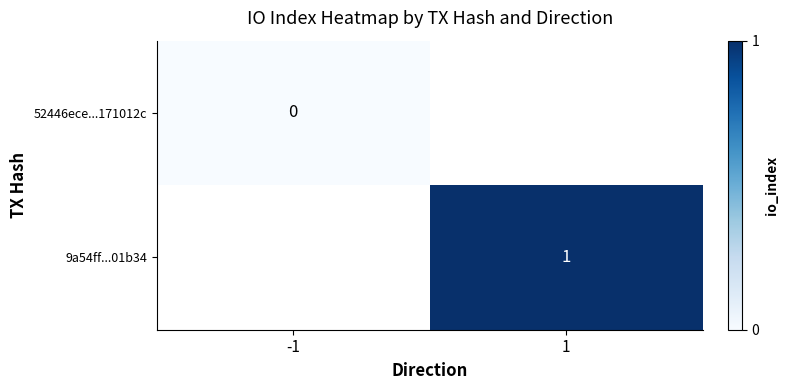

Is the value of 9a54ff...01b34 at 1 greater than the value of 52446ece...171012c at -1?

Yes